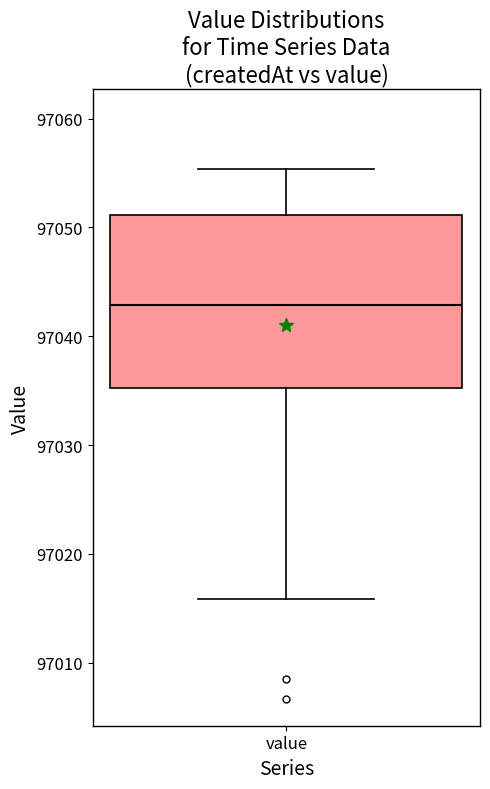

Where does the upper whisker of the box for value end on the y-axis? The values are not printed on the chart, so give them approximately, as read against the axis.

97055